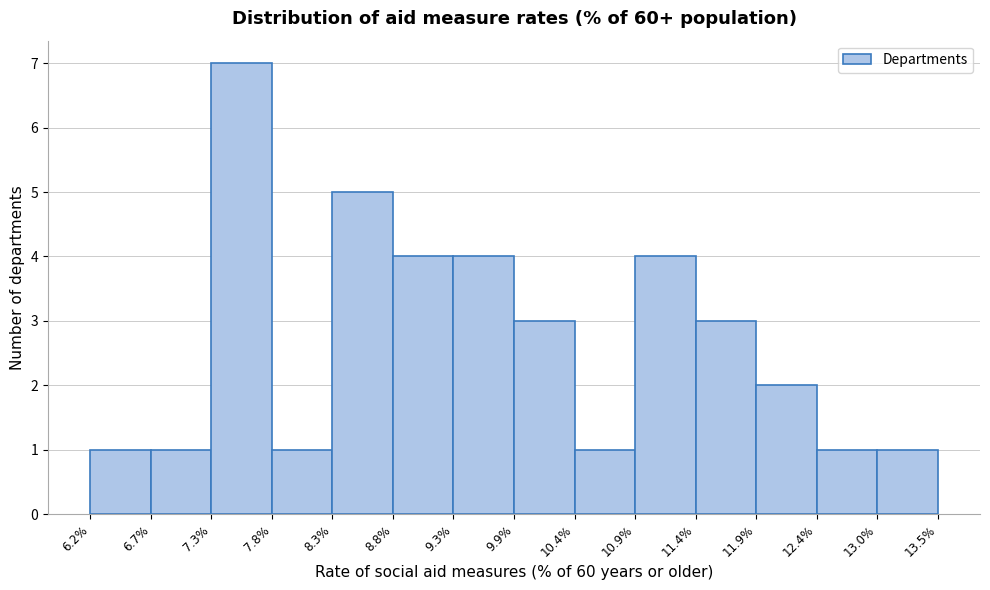

Reading left to right, list every bar in this chart as the range it spans on the x-axis followed by its height. The values are not printed on the chart, so give them approximately, as read against the axis.

6.2% to 6.7%: 1
6.7% to 7.3%: 1
7.3% to 7.8%: 7
7.8% to 8.3%: 1
8.3% to 8.8%: 5
8.8% to 9.3%: 4
9.3% to 9.9%: 4
9.9% to 10.4%: 3
10.4% to 10.9%: 1
10.9% to 11.4%: 4
11.4% to 11.9%: 3
11.9% to 12.4%: 2
12.4% to 13.0%: 1
13.0% to 13.5%: 1